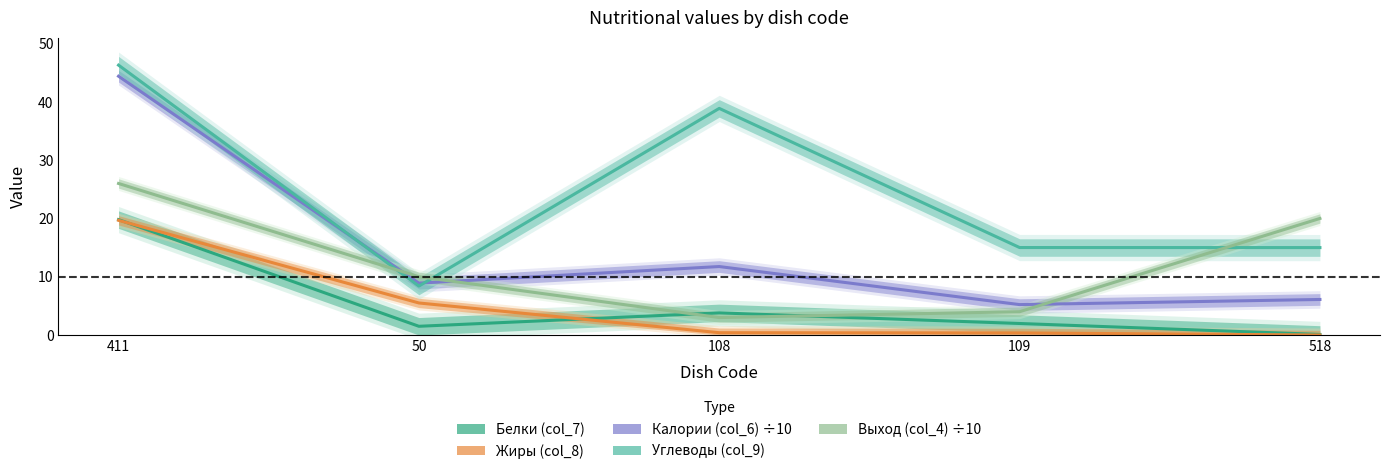

At which label is Жиры (col_8) closest to 9?

50